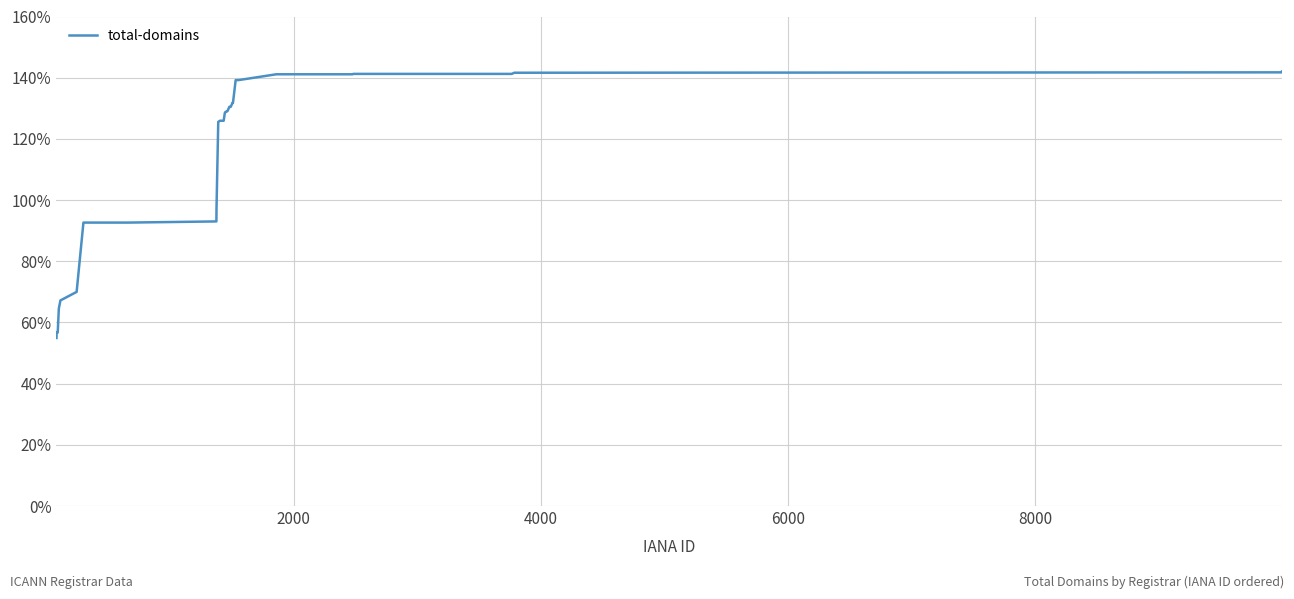

Does the chart display data point markers on the line(s)?

No